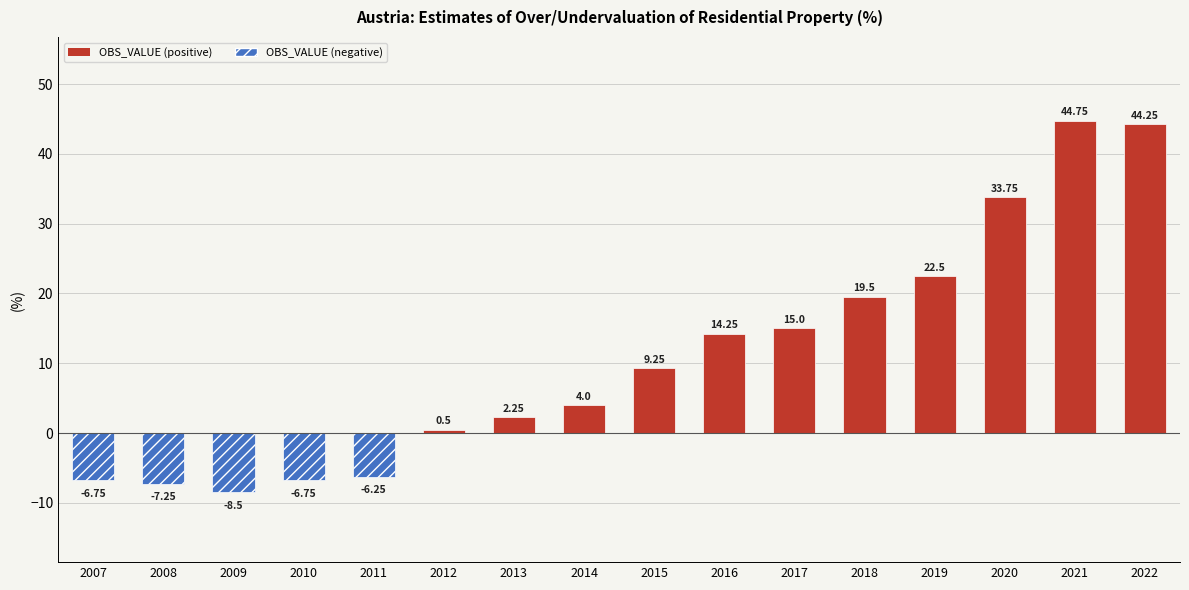

At which category is the sum across all series the highest?

2021